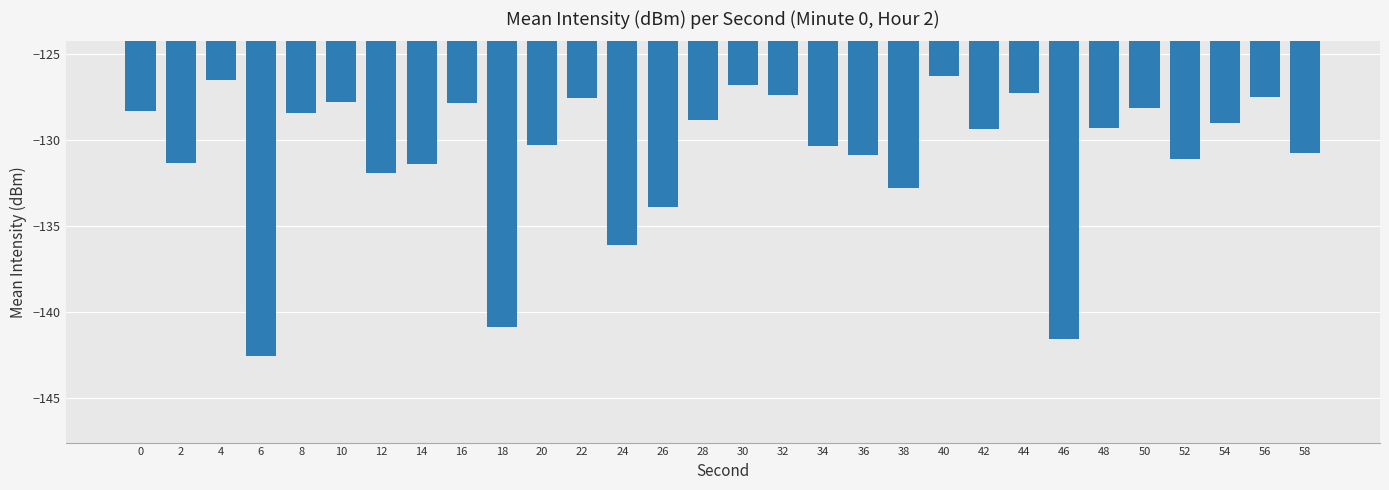

What is the maximum value shown in the chart?

-126.3